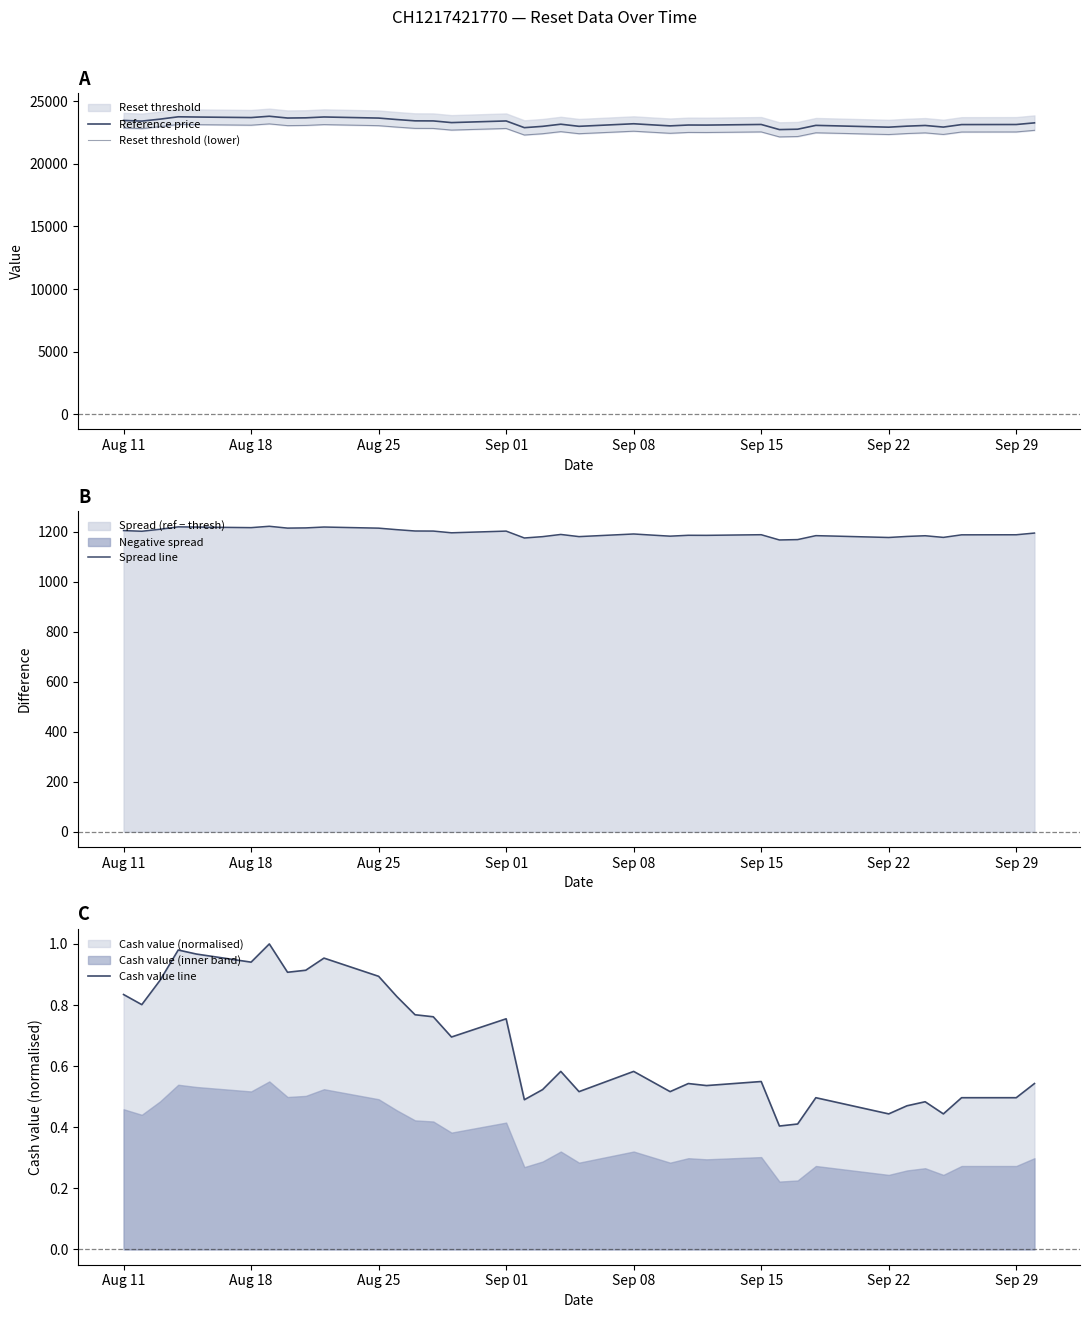

What is the difference between the maximum and minimum values in the Reference price series?

1066.5